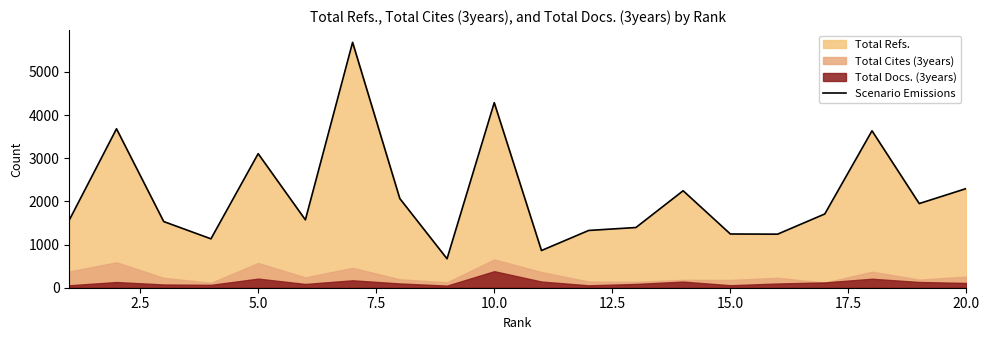

What is the highest value of the Scenario Emissions series?

5685